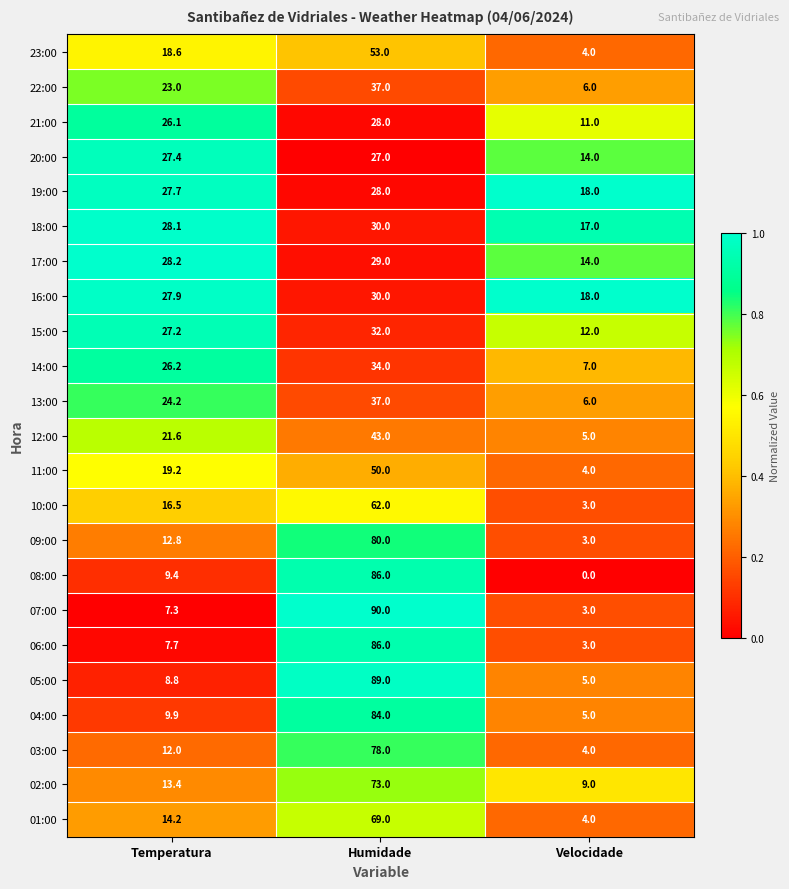

What is the spread (max minus min) of values at Temperatura?

20.9